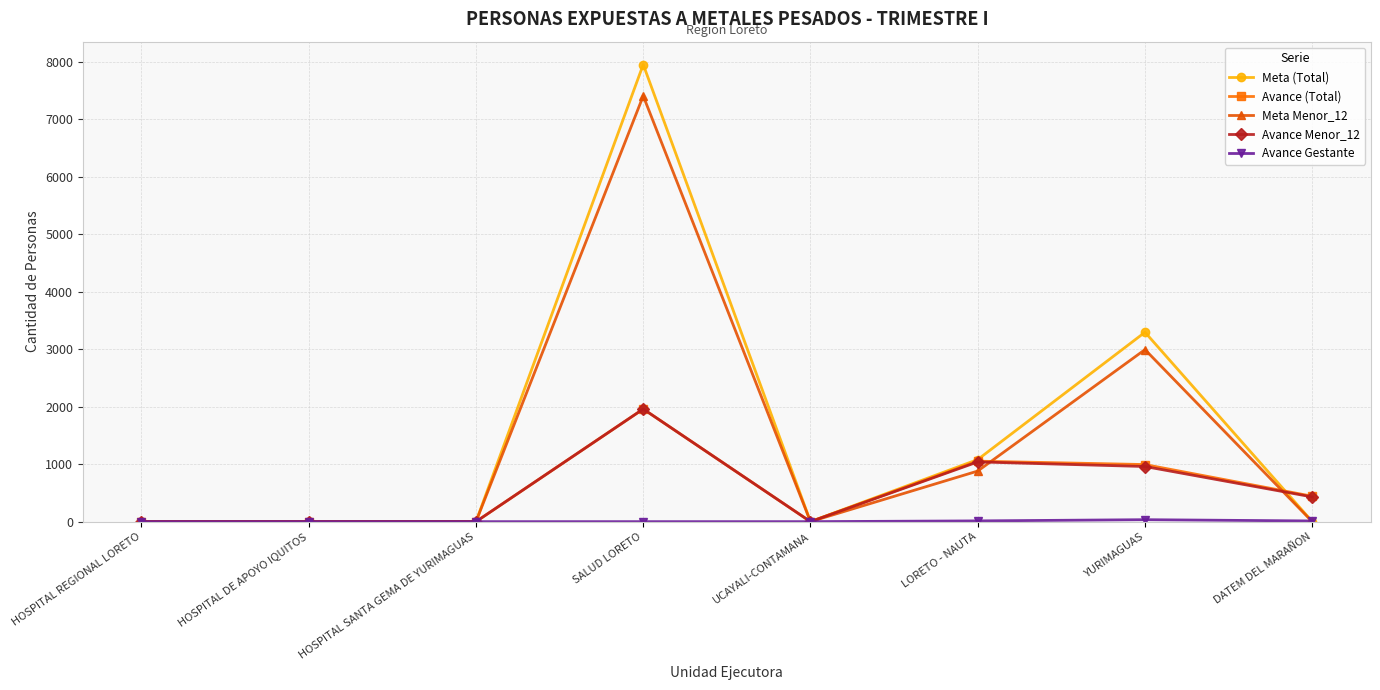

True or false: Meta (Total) has a value of 0 at HOSPITAL SANTA GEMA DE YURIMAGUAS.

True